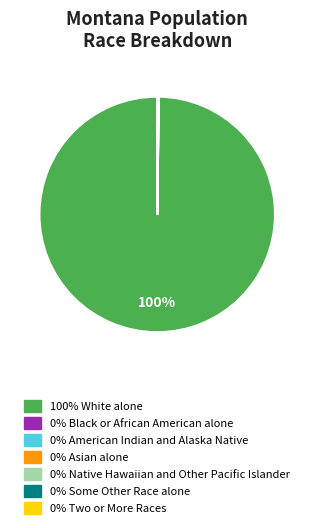

Is there any slice that represents more than half of the pie?

Yes